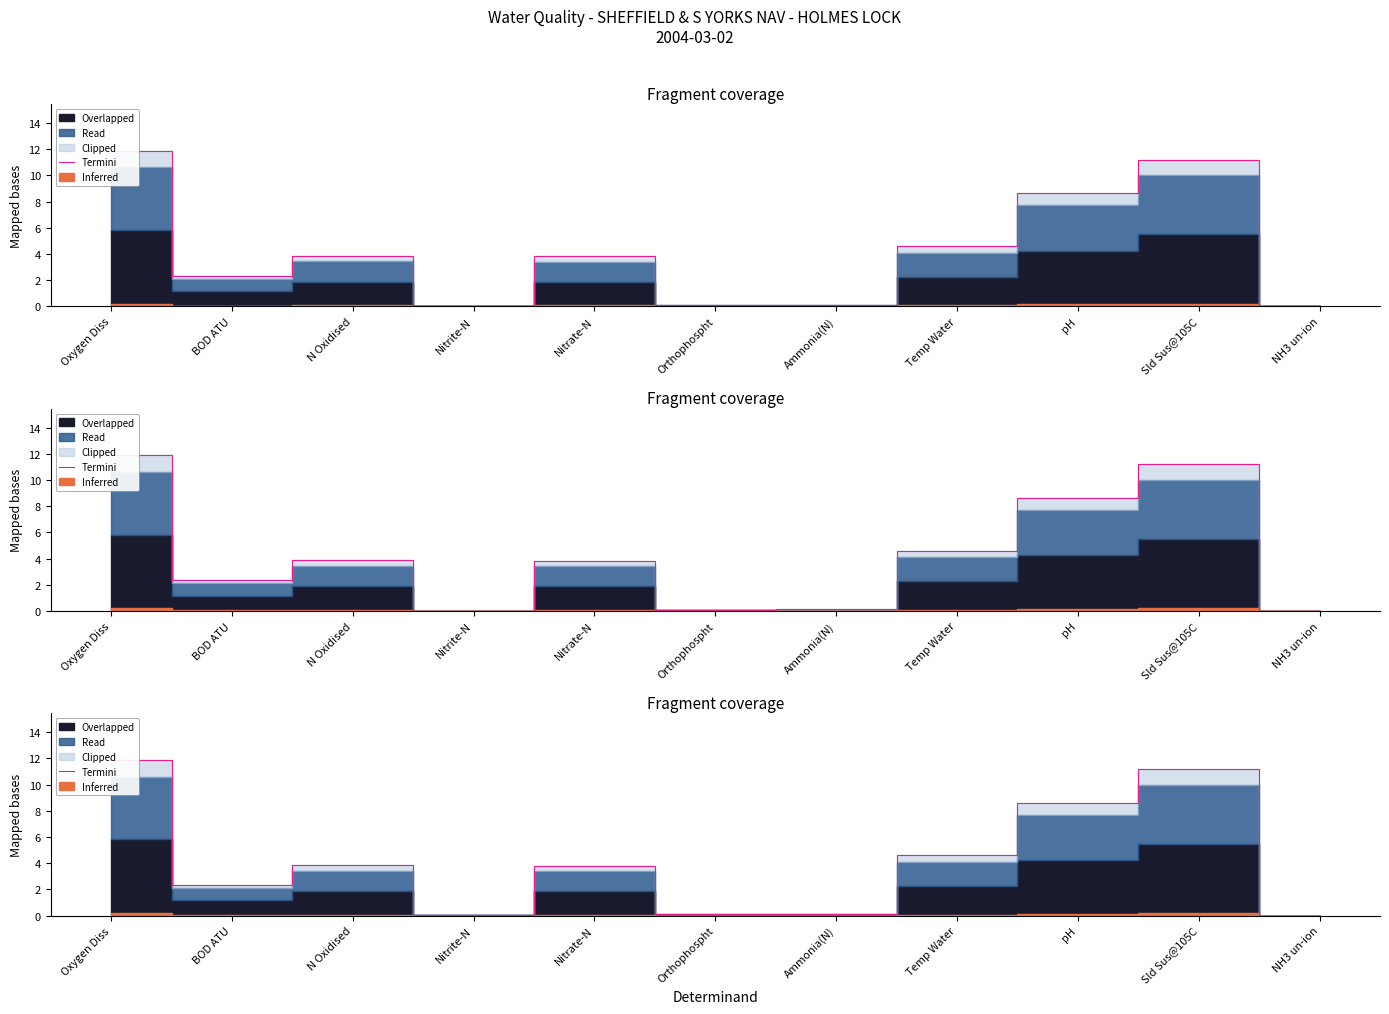

True or false: the data has more than 0 interior local peaks.

True